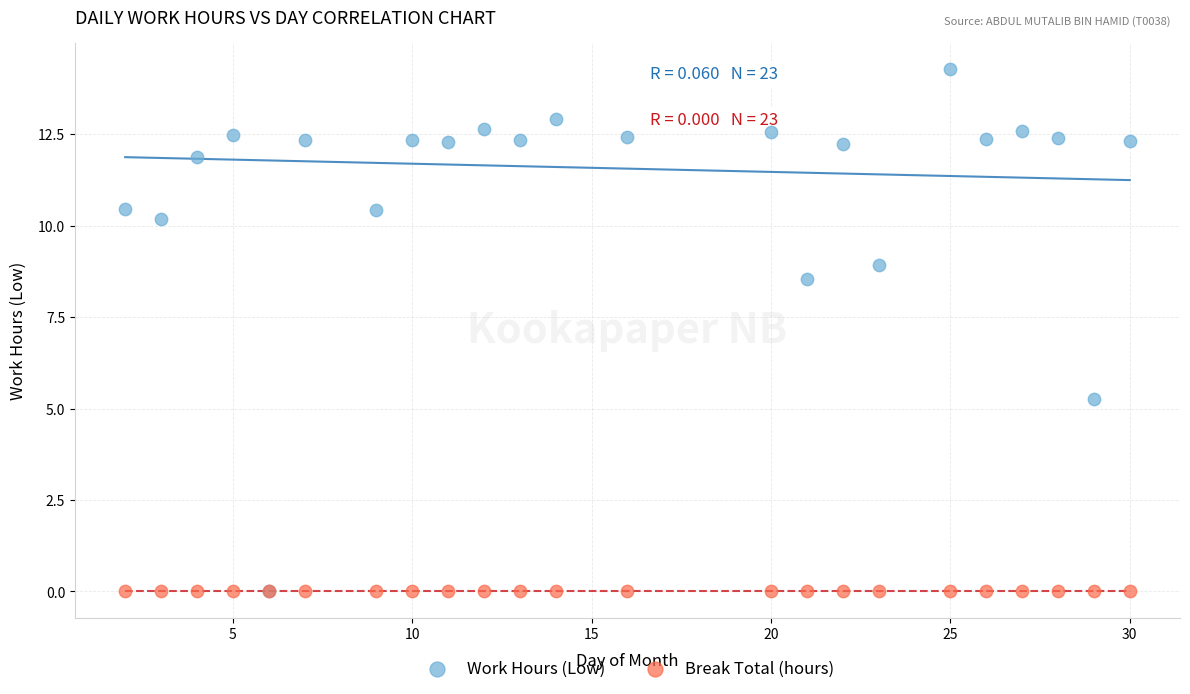

Which series reaches the maximum Y coordinate?

Work Hours (Low)